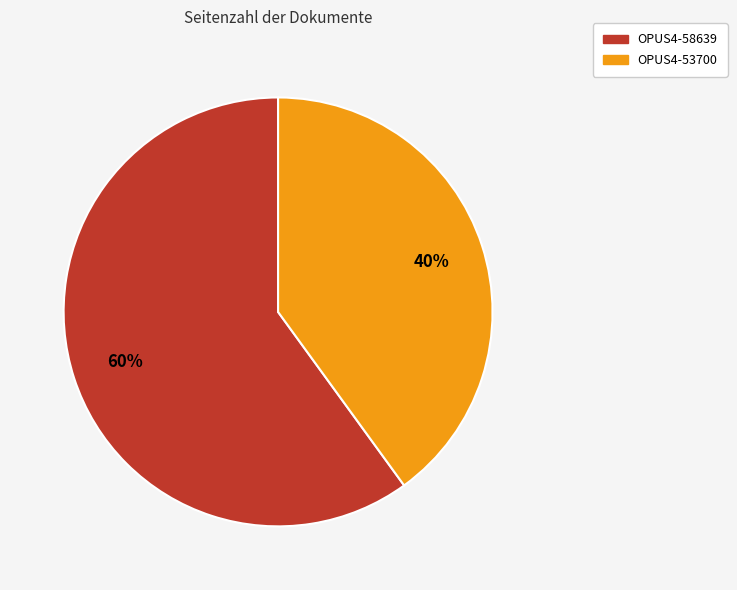

Which slice is the largest?

OPUS4-58639